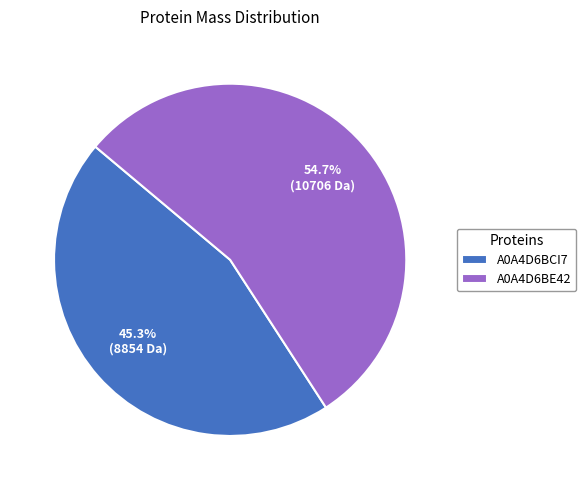

How many segments does this pie chart have?

2